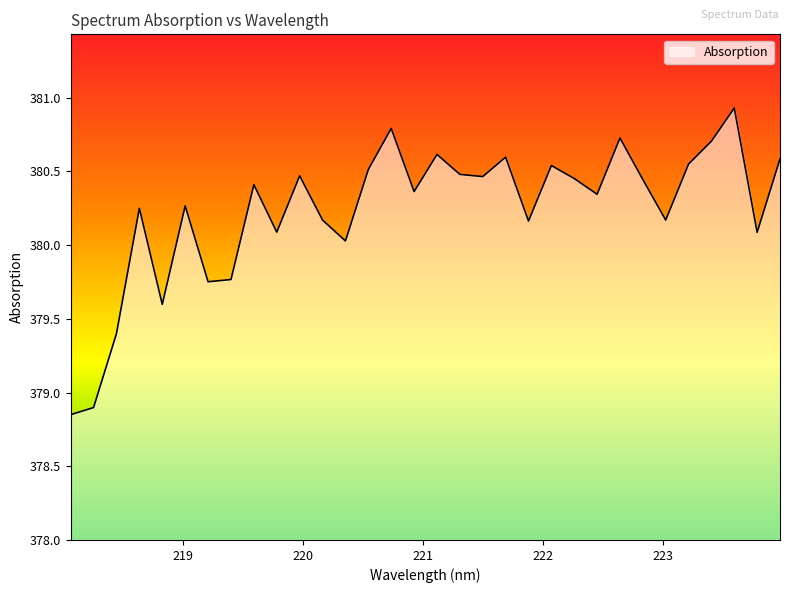

What is the difference between the maximum and minimum values?

2.1